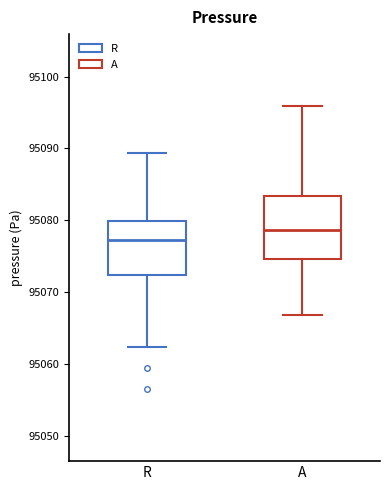

Where does the lower whisker of the box for R end on the y-axis? The values are not printed on the chart, so give them approximately, as read against the axis.

95062